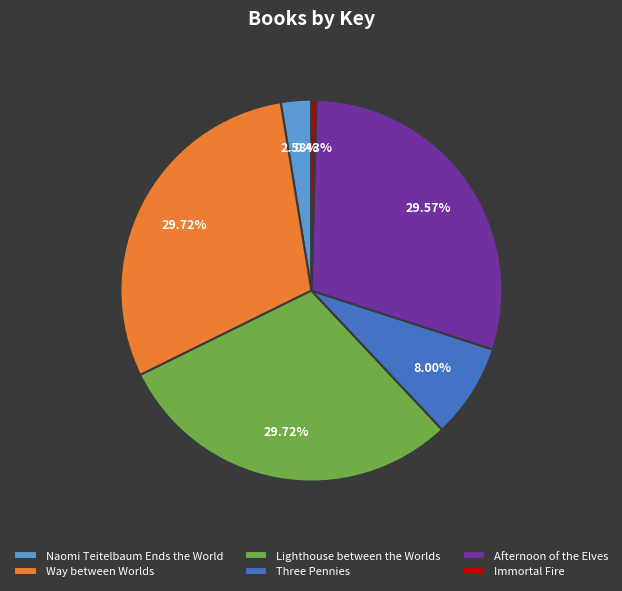

Is it true that Afternoon of the Elves is 23% of the pie?

False